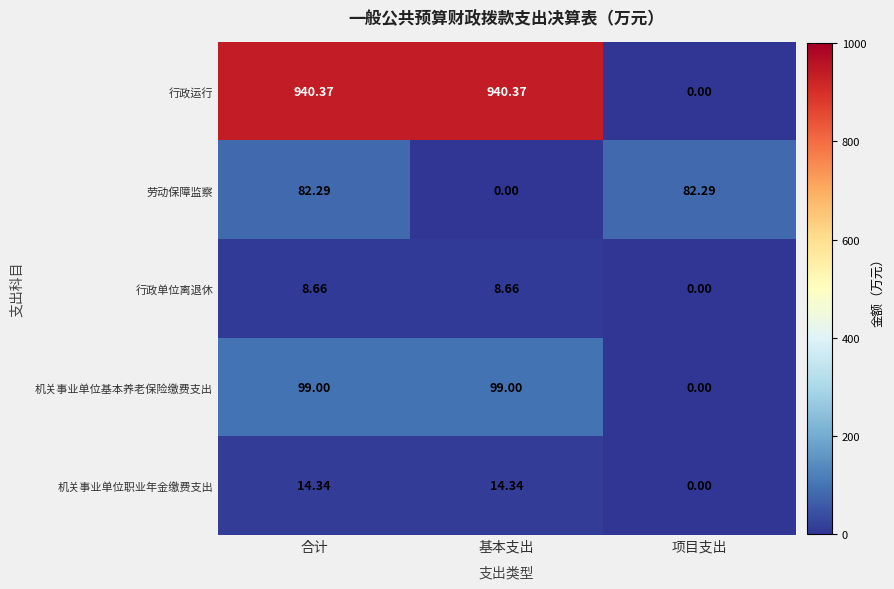

What is the total value across all series at 合计?

1144.7